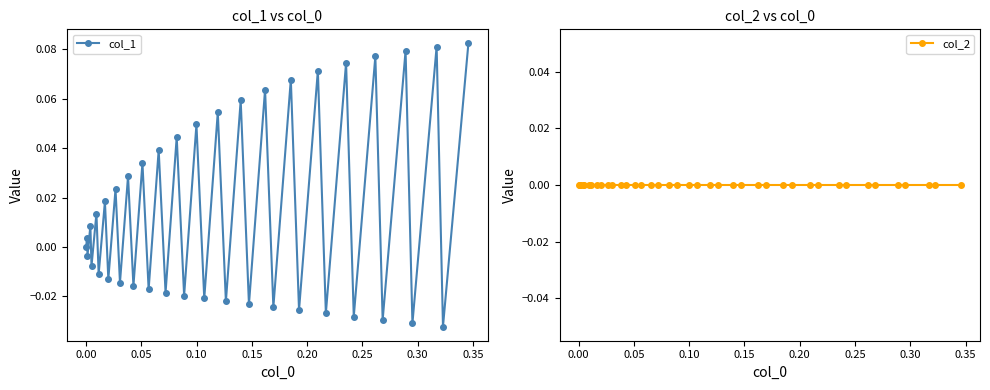

Count the number of categories in the chart.

40